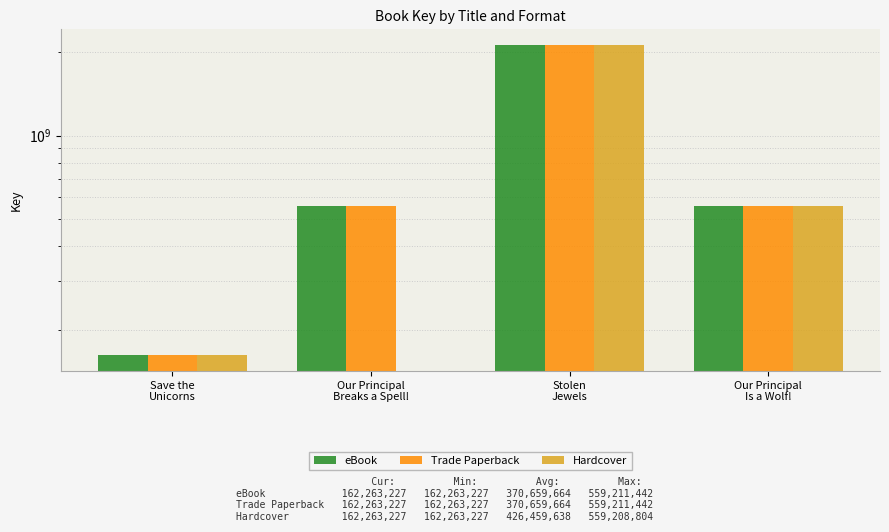

List the series in order of their peak value, lowest first.

eBook, Trade Paperback, Hardcover